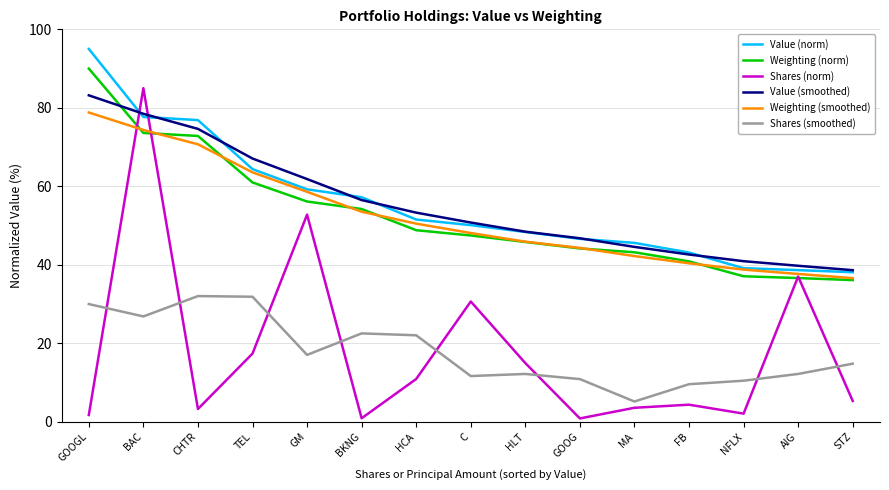

What position from the left is AIG?

14